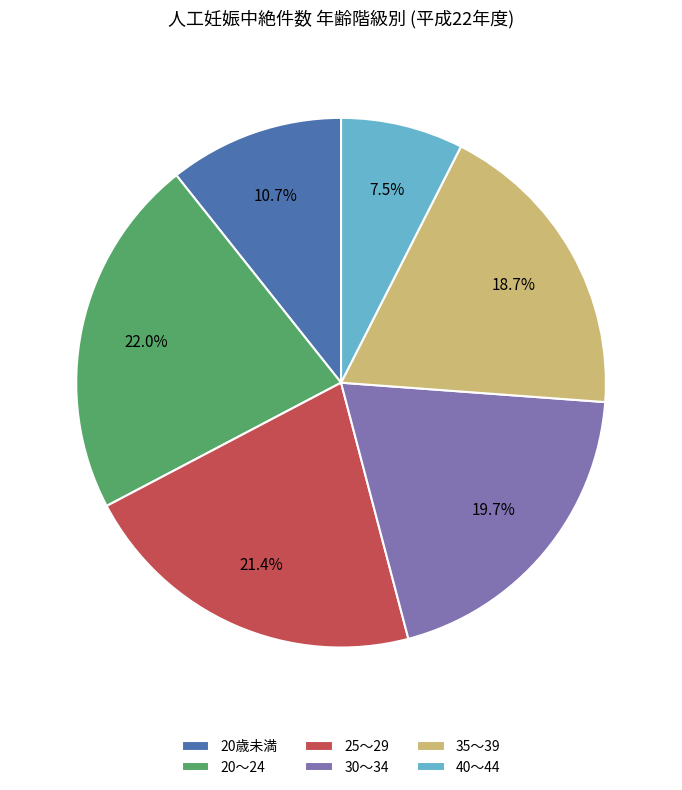

Is 20歳未満 the majority of the pie?

No